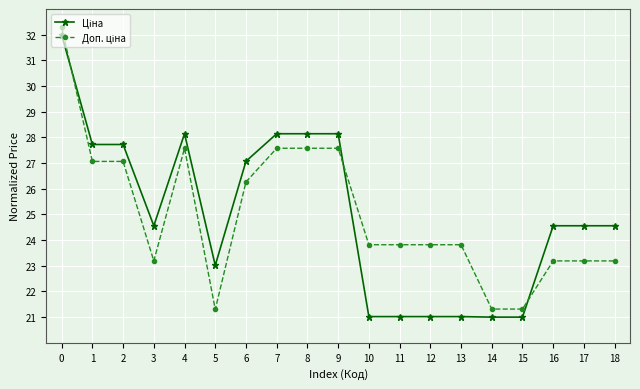

What is the total value across all series at 4?

55.7